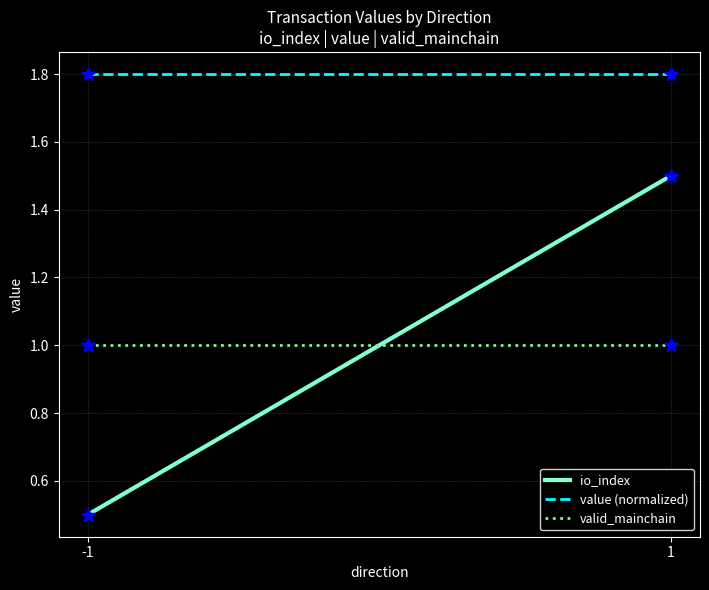

What is the total value across all series at -1?

3.3